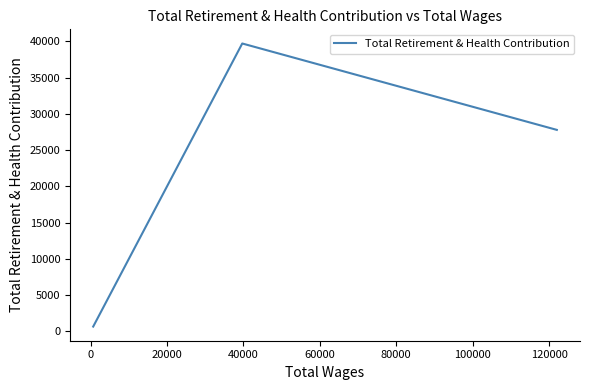

What is the greatest value displayed?

39690